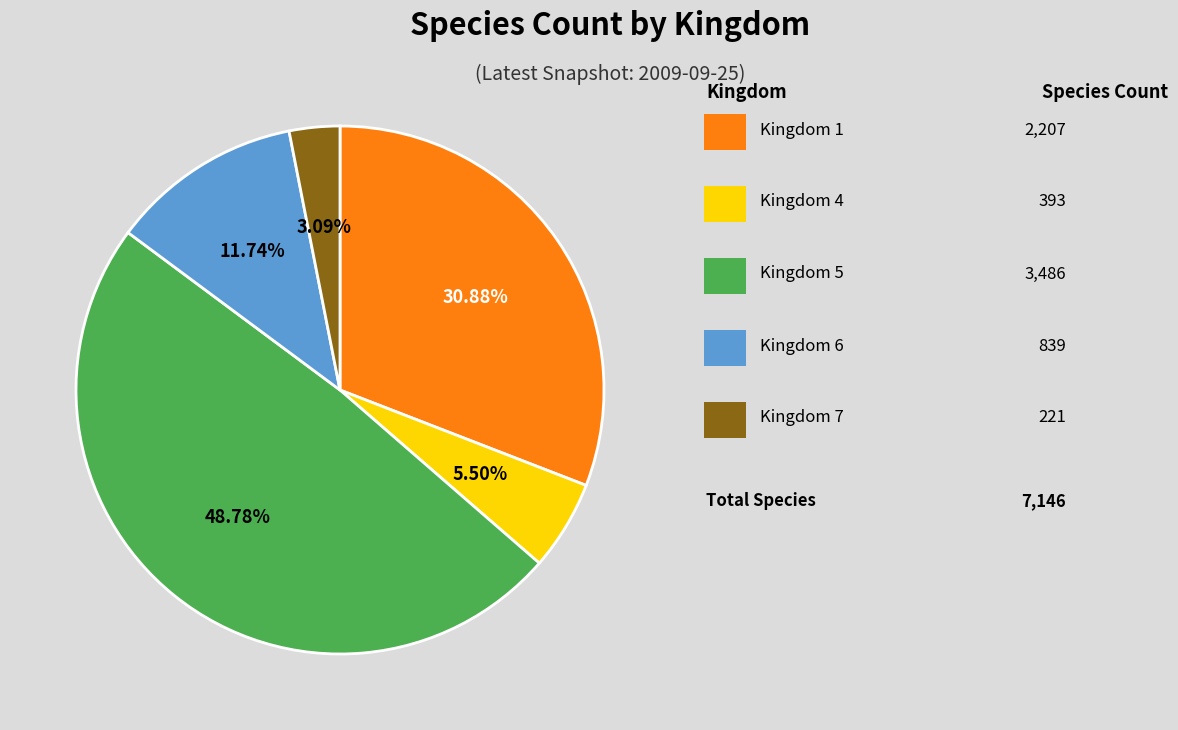

Is there any slice that represents more than half of the pie?

No